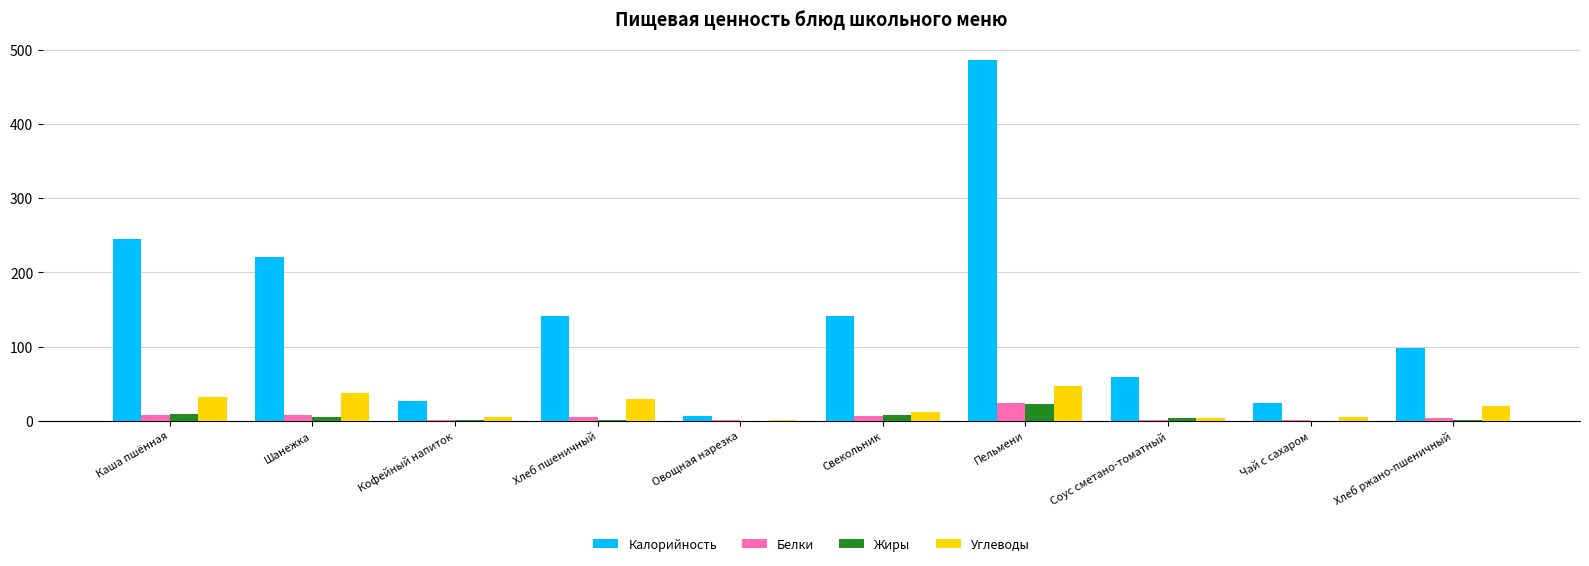

The Калорийность series shows 486.5 at Пельмени. True or false?

True